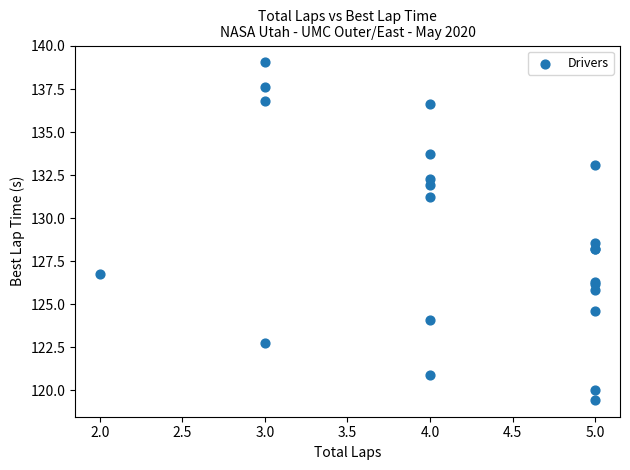

What Y value in the scatter plot is closest to 129?

128.5